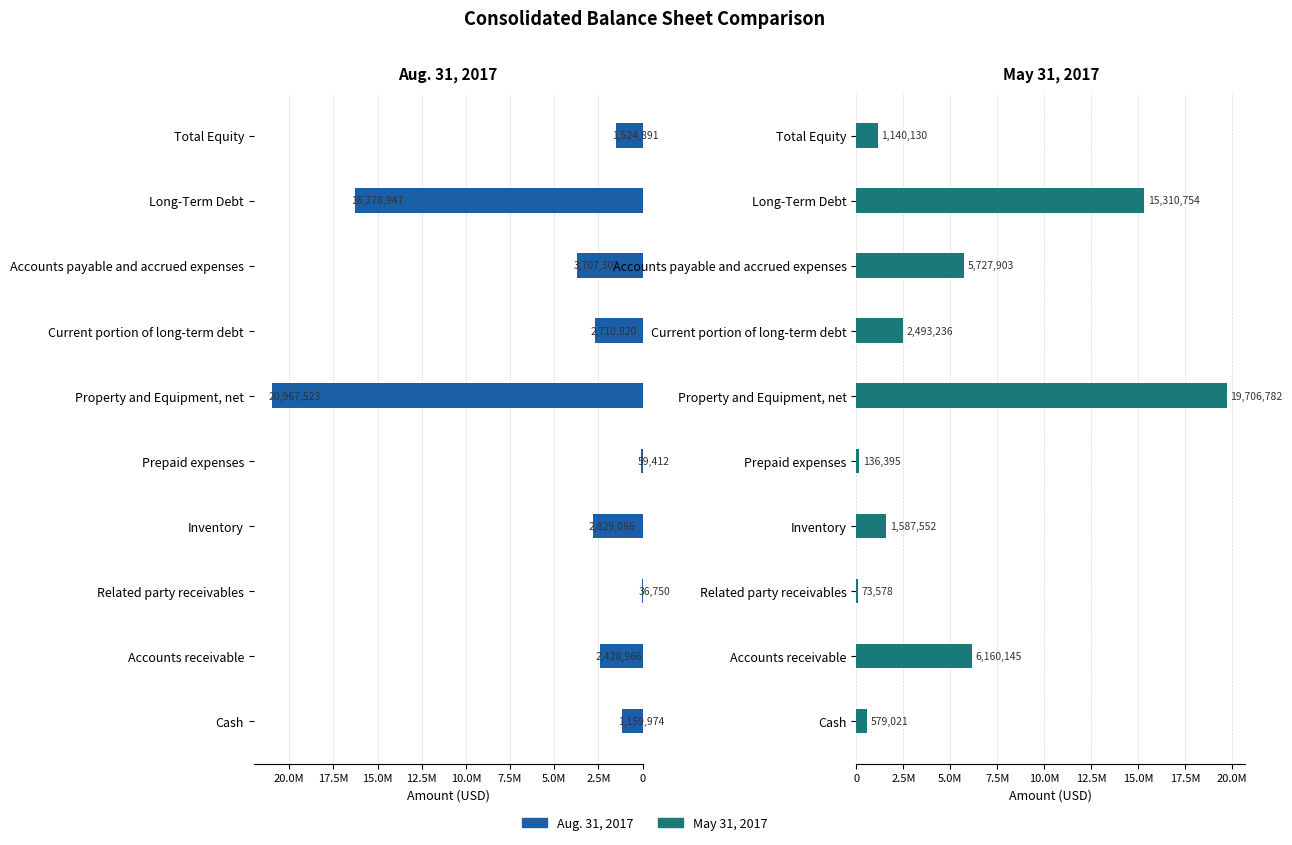

Which series has the widest spread of values?

Aug. 31, 2017